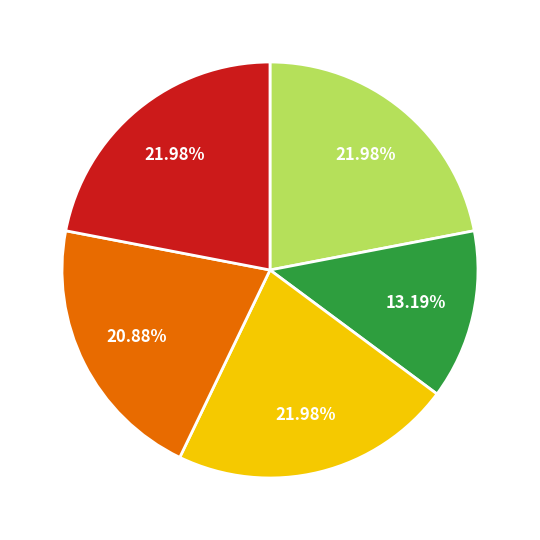

Does any single category account for the majority?

No